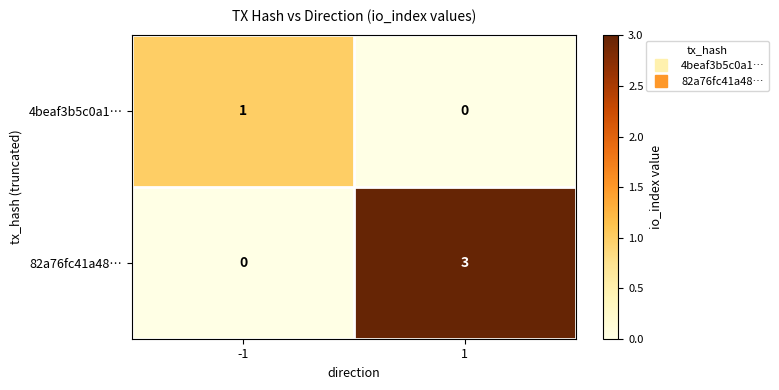

What is the greatest value displayed?

3